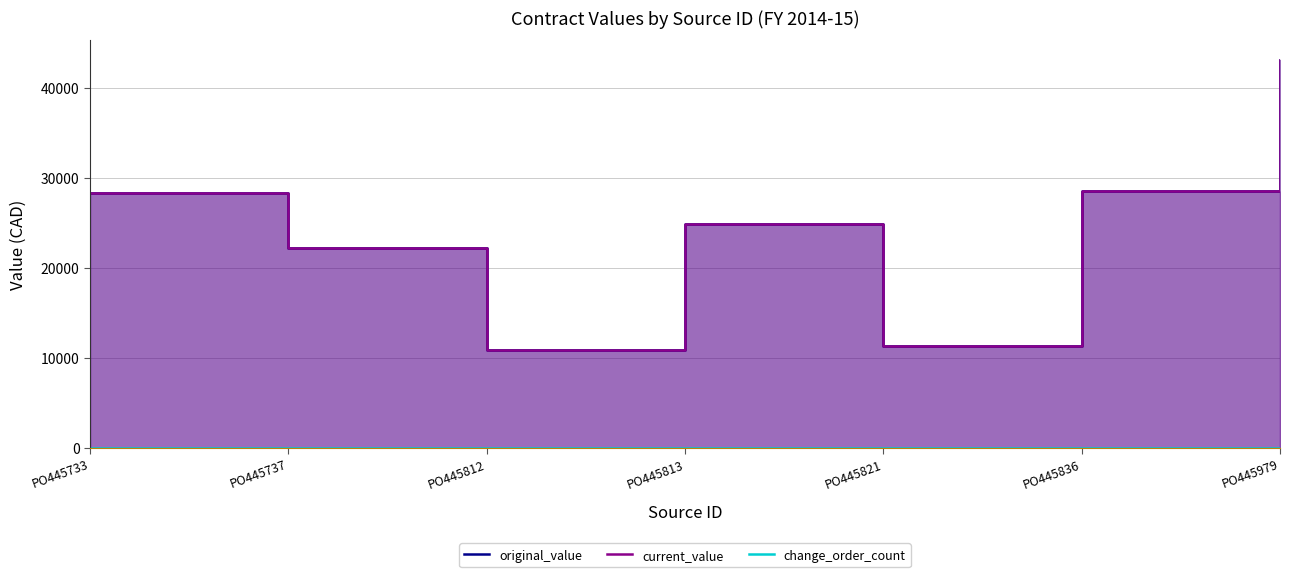

What is the value of the original_value point at the 7th from the left?

43090.6